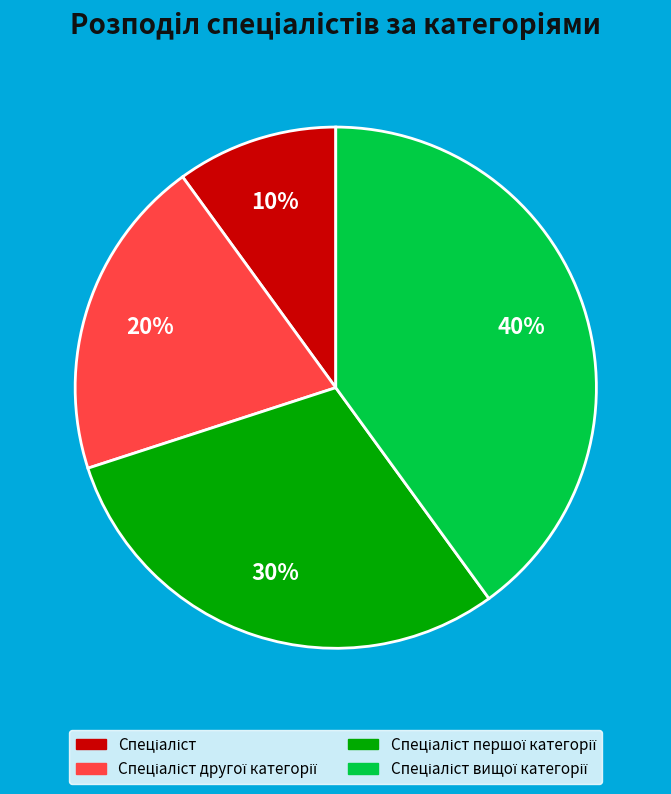

To the nearest percent, what is the difference between the largest and smallest slice percentages?

30%